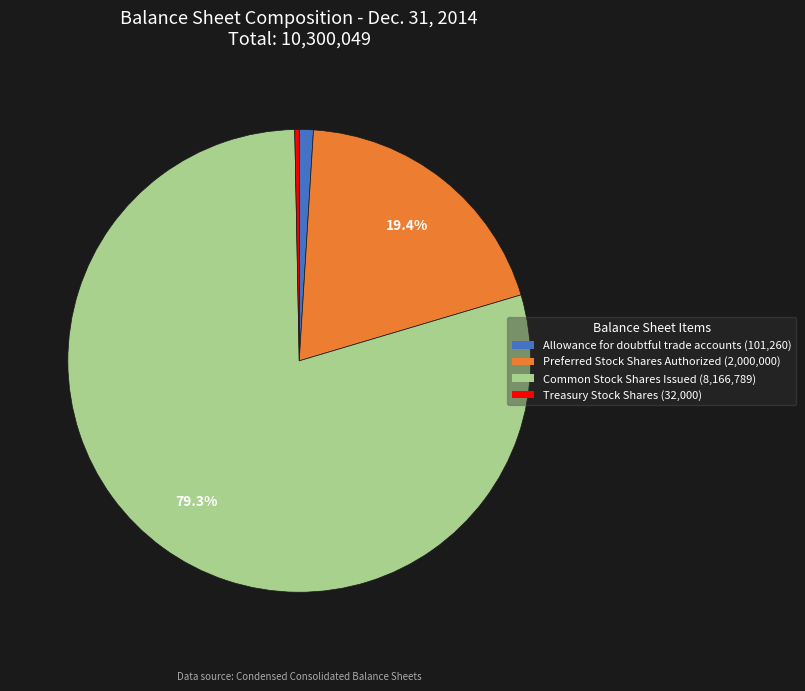

Which category has the biggest portion of the pie?

Common Stock Shares Issued